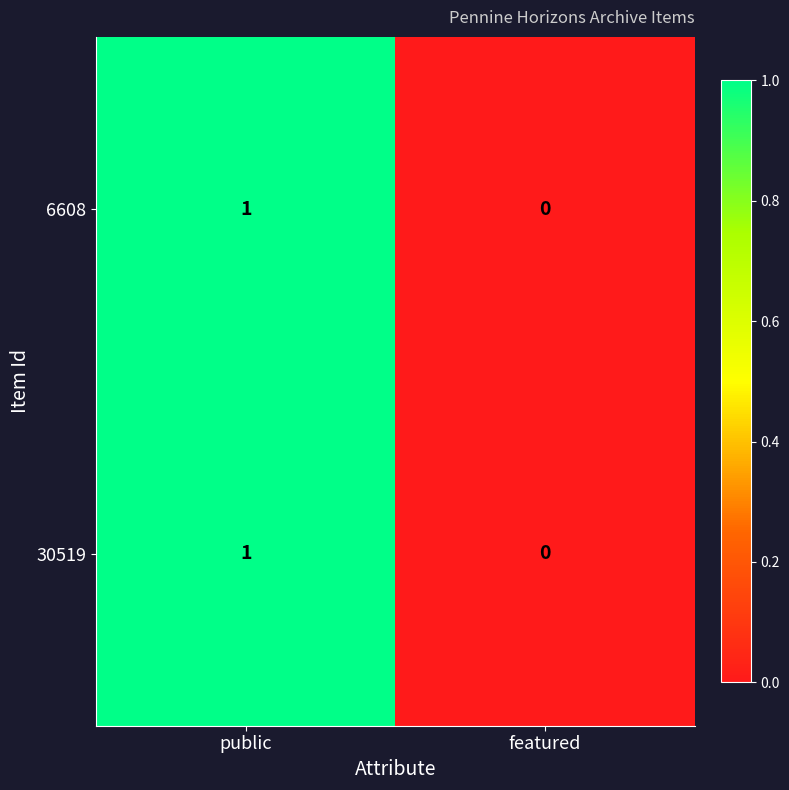

At which label is 6608 closest to 0?

featured